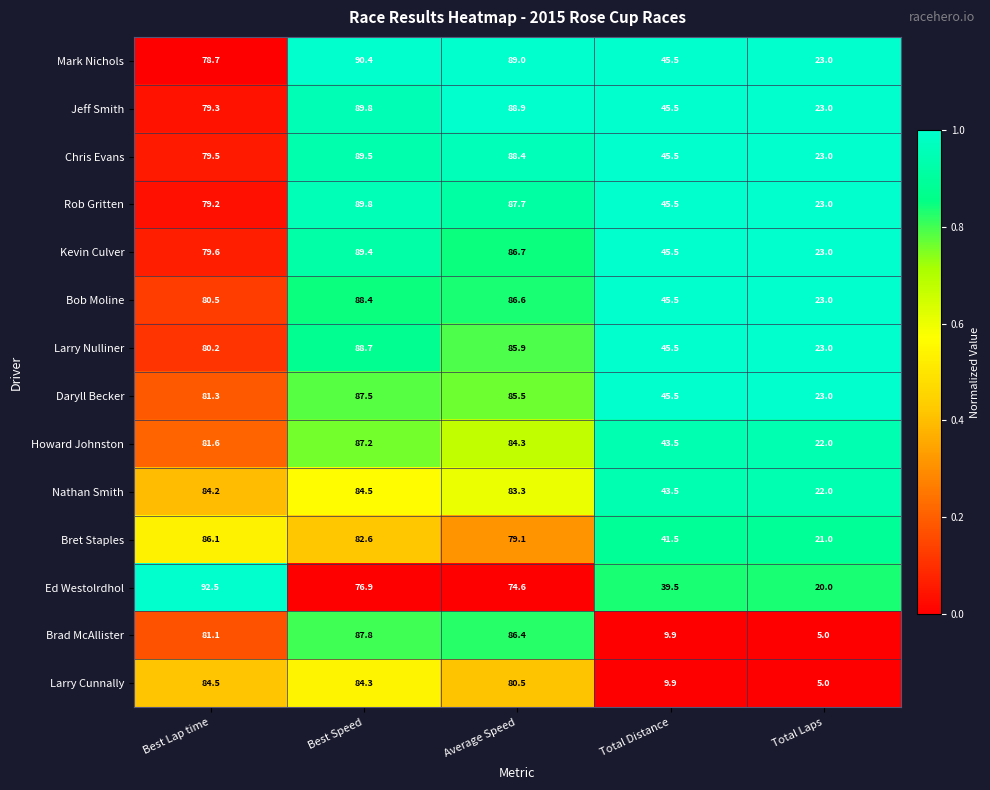

What is the highest value of the Nathan Smith series?

84.5